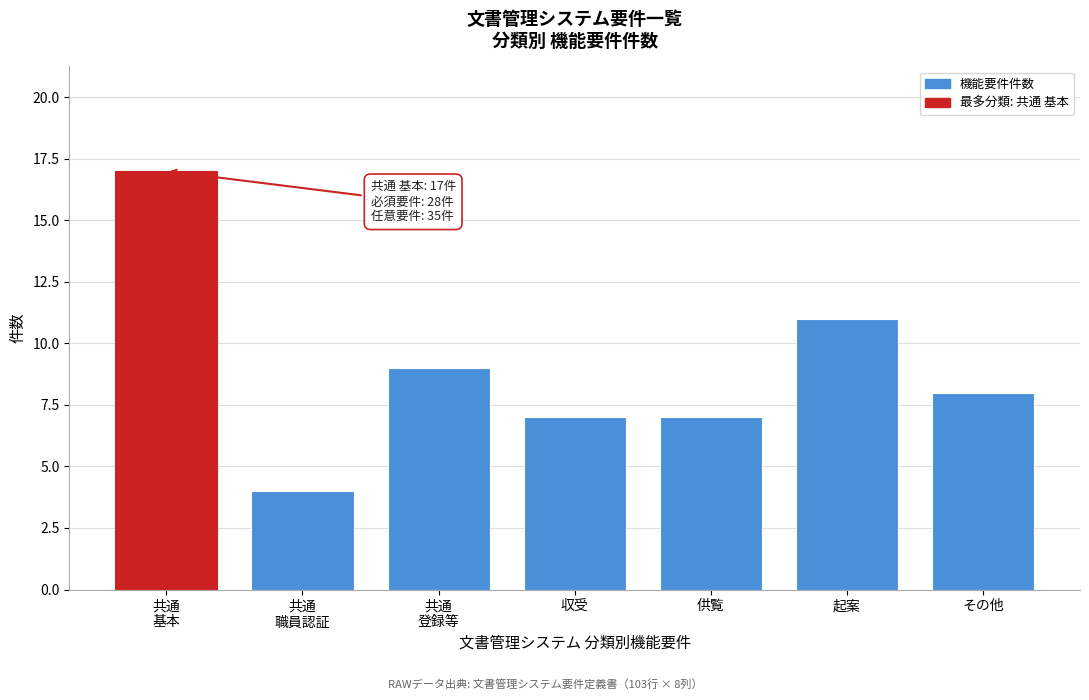

Reading right to left, list all the values displayed in this chart.

8	11	7	7	9	4	17